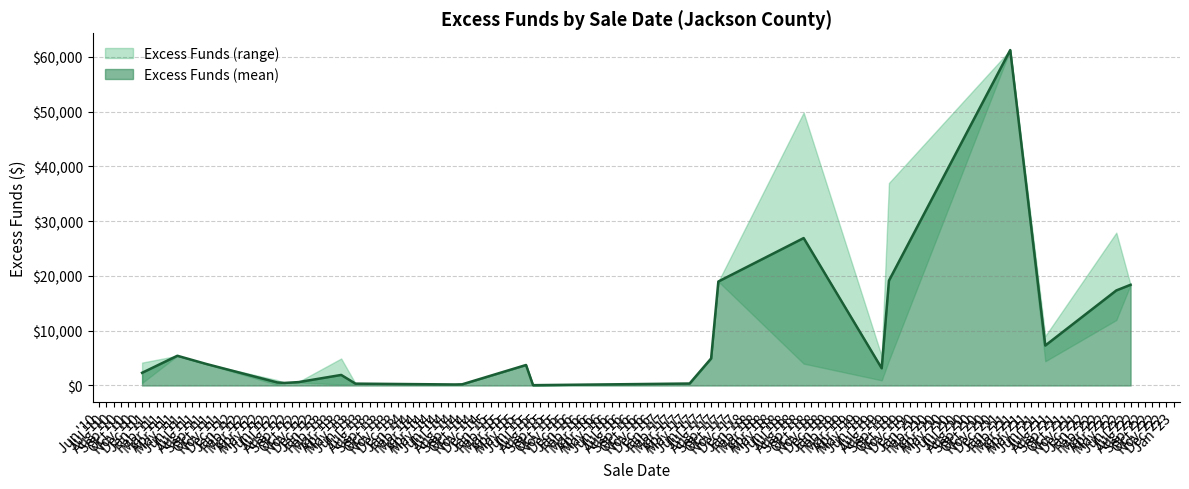

The value at 08/01/2017 is 7712.9. True or false?

False